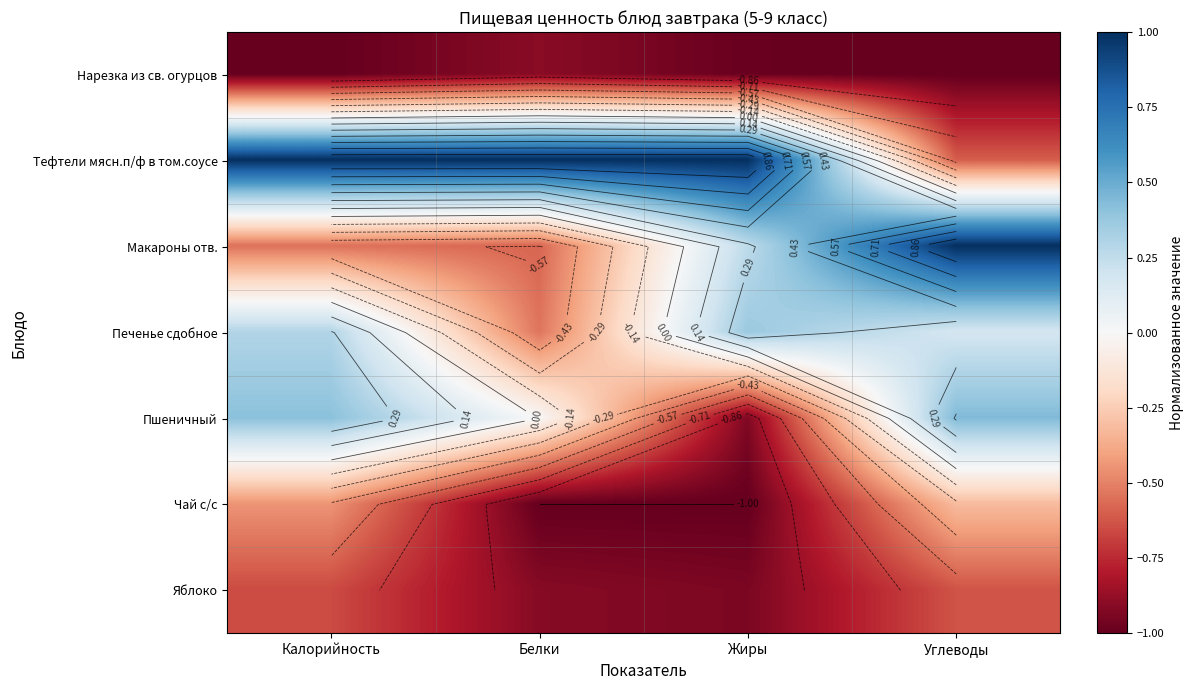

At how many categories does at least one series exceed 0?

4